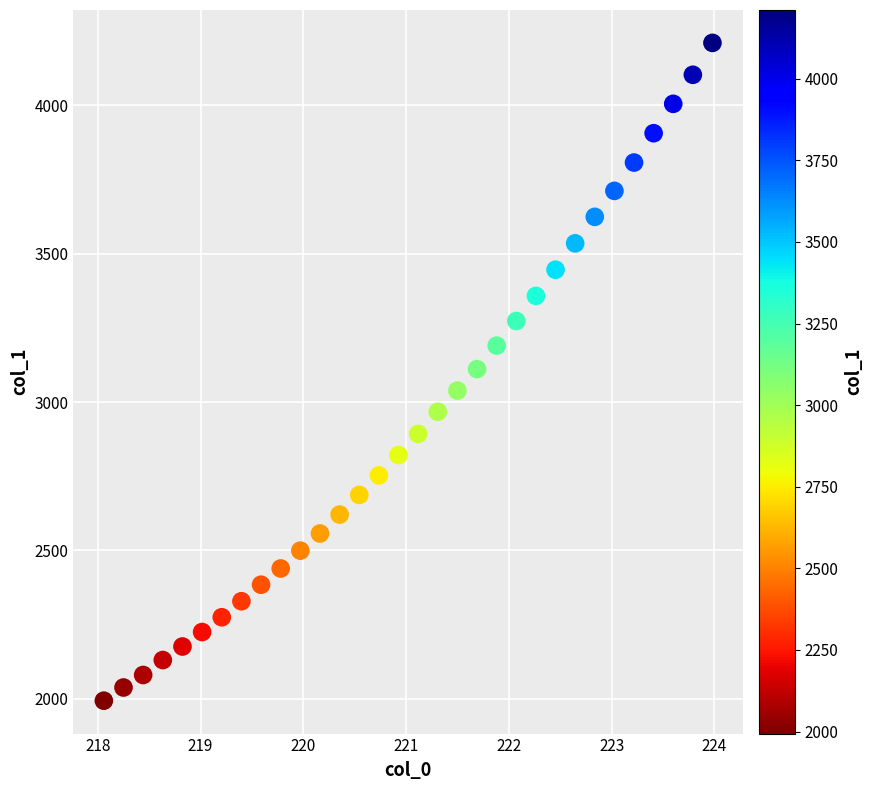

What is the range of Y values (max minus min)?

2216.3